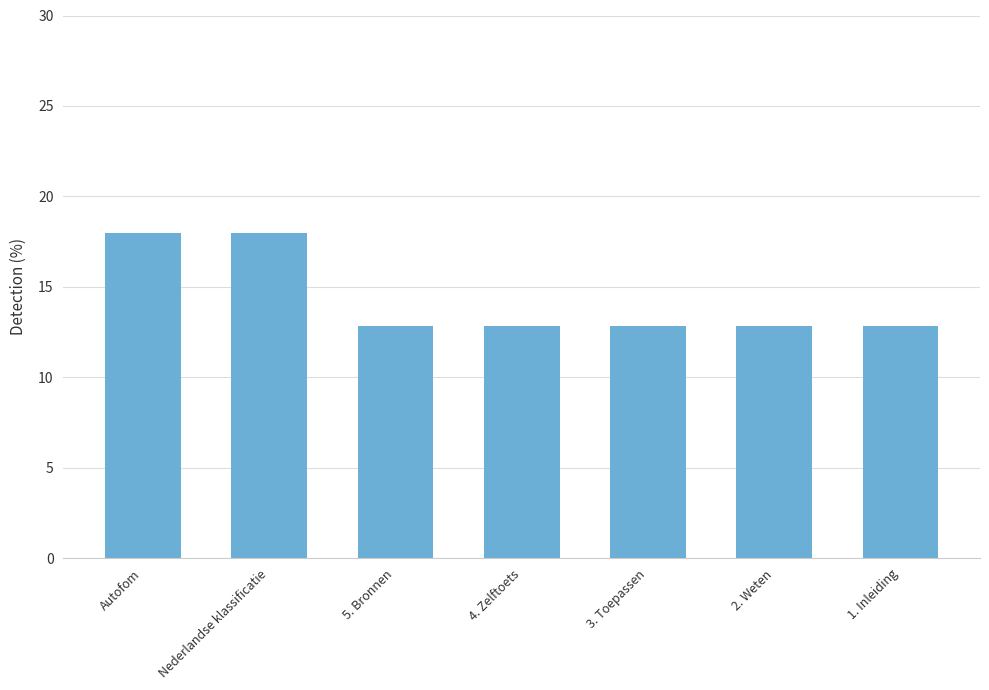

What is the sum of all values?

100.0